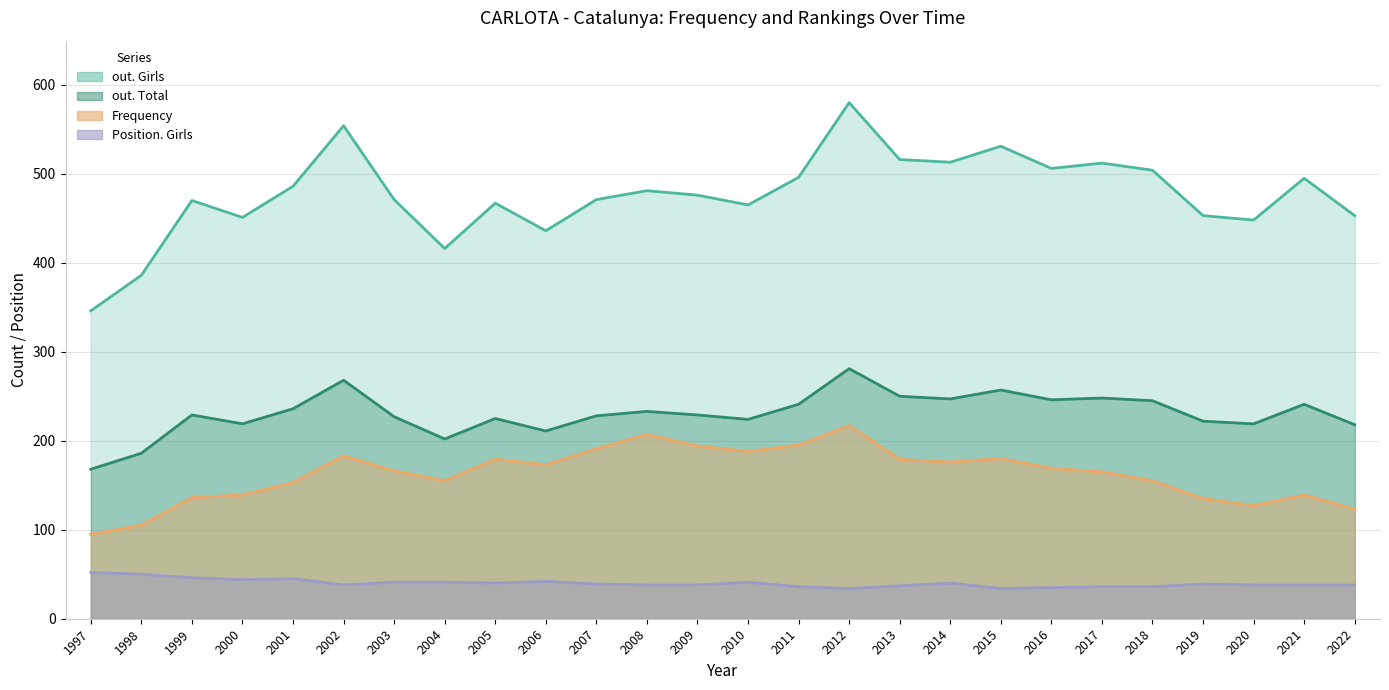

What is the minimum value shown in the chart?

34